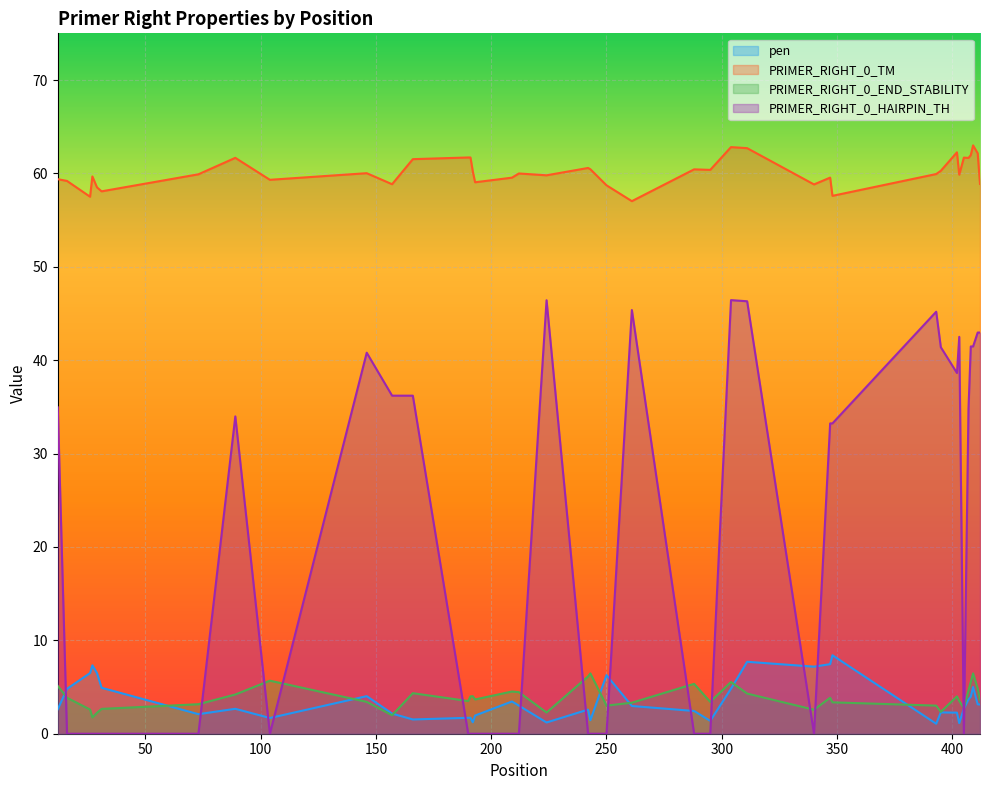

The PRIMER_RIGHT_0_HAIRPIN_TH series shows 22.0 at 348. True or false?

False